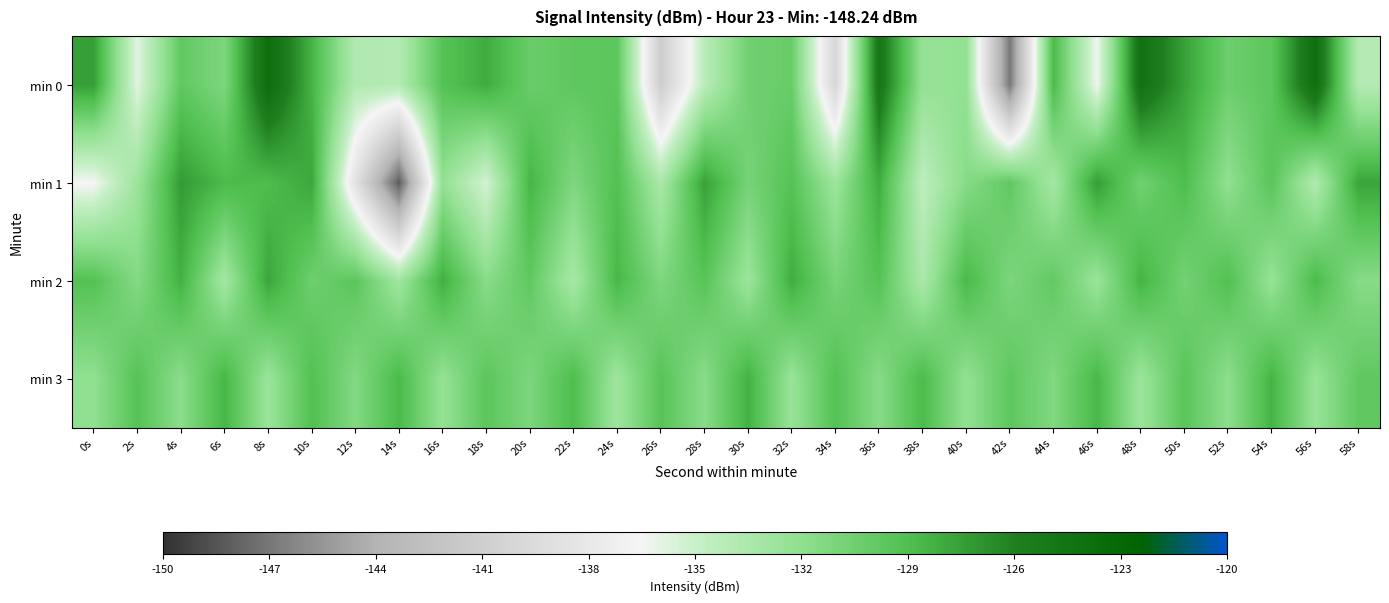

Which series changed the most between 8s and 30s?

min 0